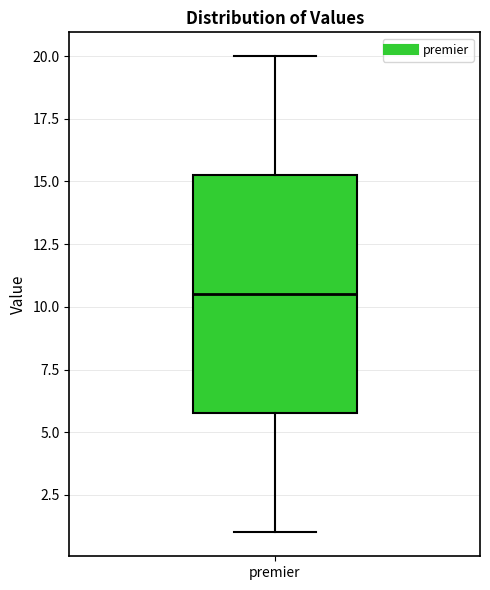

Transcribe this box plot: give where the median line is, the range the box spans, and where the two whiskers end, as read against the y-axis. The values are not printed on the chart, so give them approximately, as read against the axis.

median 10.5, box 6.0 to 15.5, whiskers 1.0 to 20.0